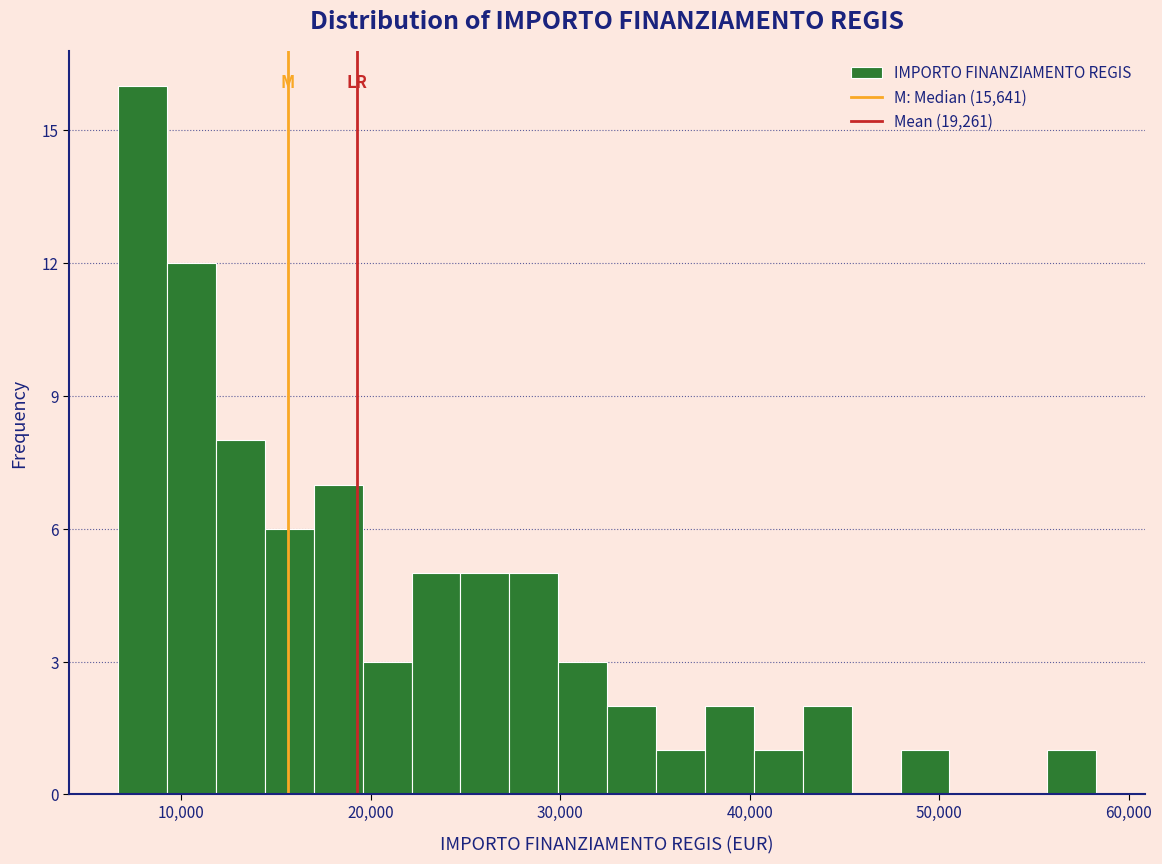

Read against the x-axis, roughly where is the centre of the tallest bar?

8000